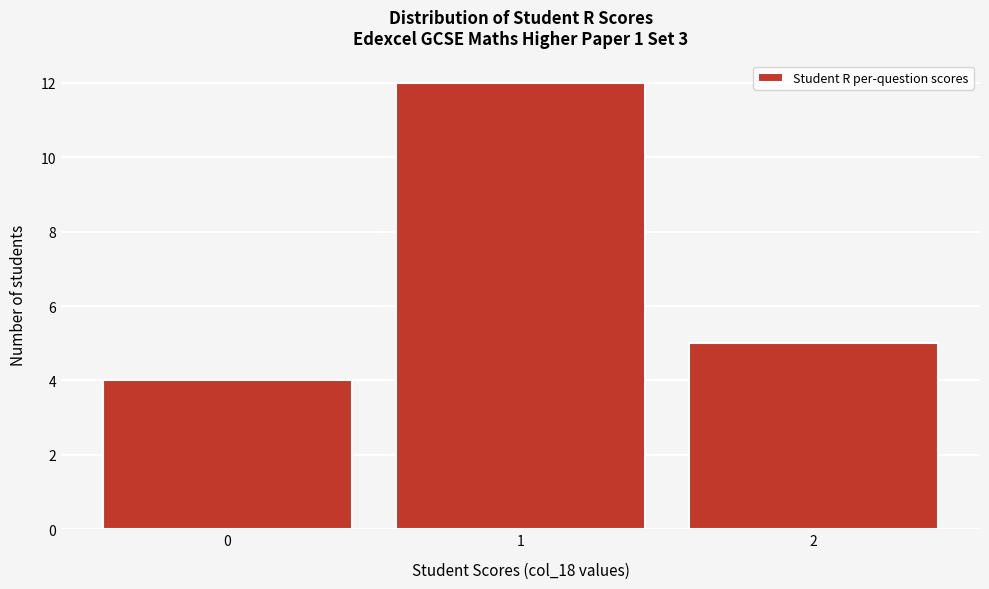

How tall is the bar that spans -0.5 to 0.5 on the x-axis? The values are not printed on the chart, so give them approximately, as read against the axis.

4